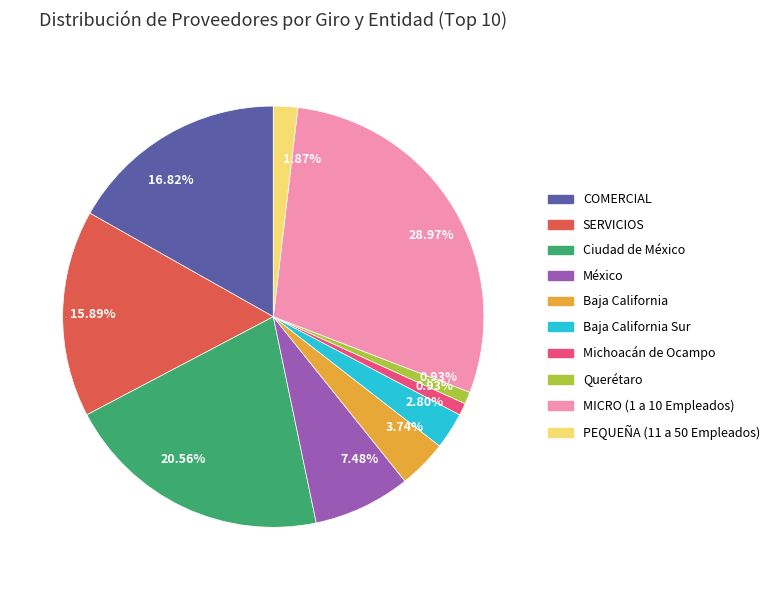

Is there a majority slice in this chart?

No